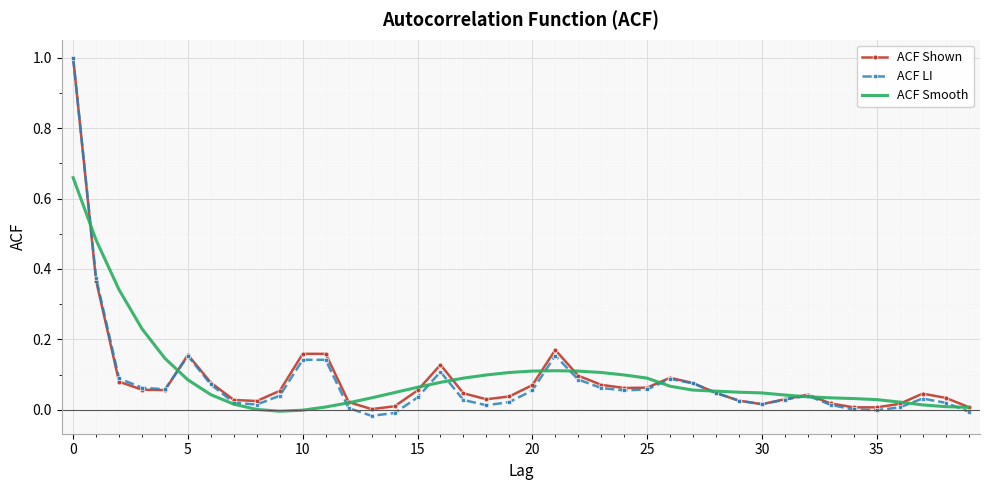

Which series has the widest spread of values?

ACF LI